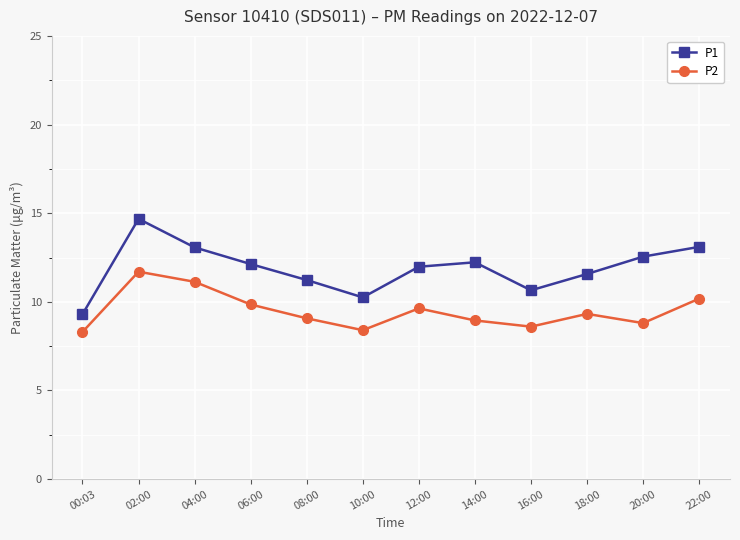

What is the spread (max minus min) of values at 02:00?

3.0